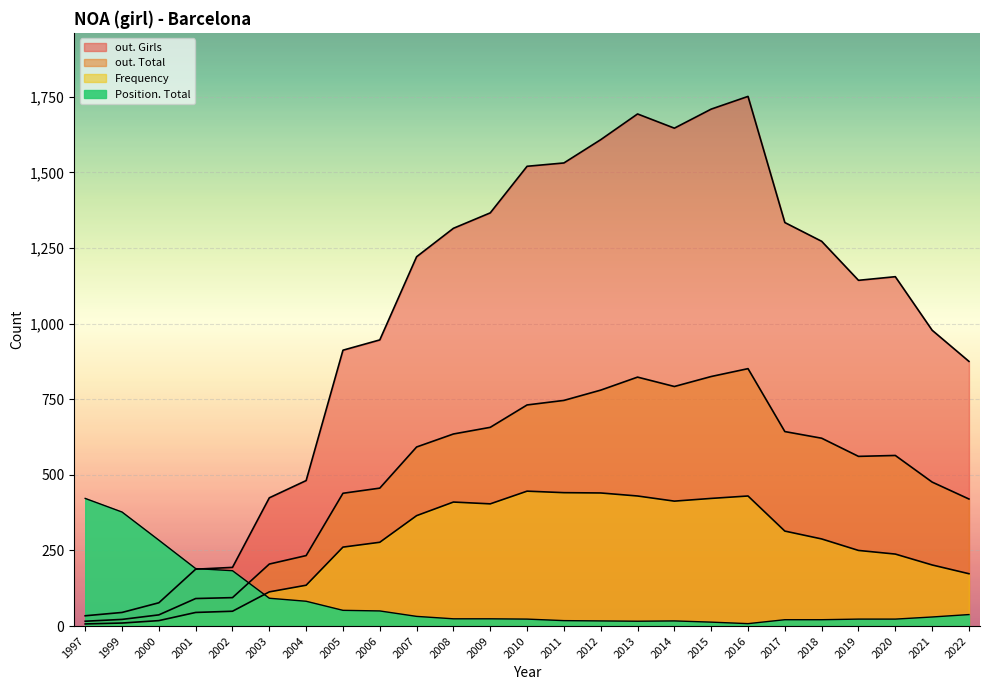

In Frequency, how many points are higher than both neighbors (excluding endpoints)?

3